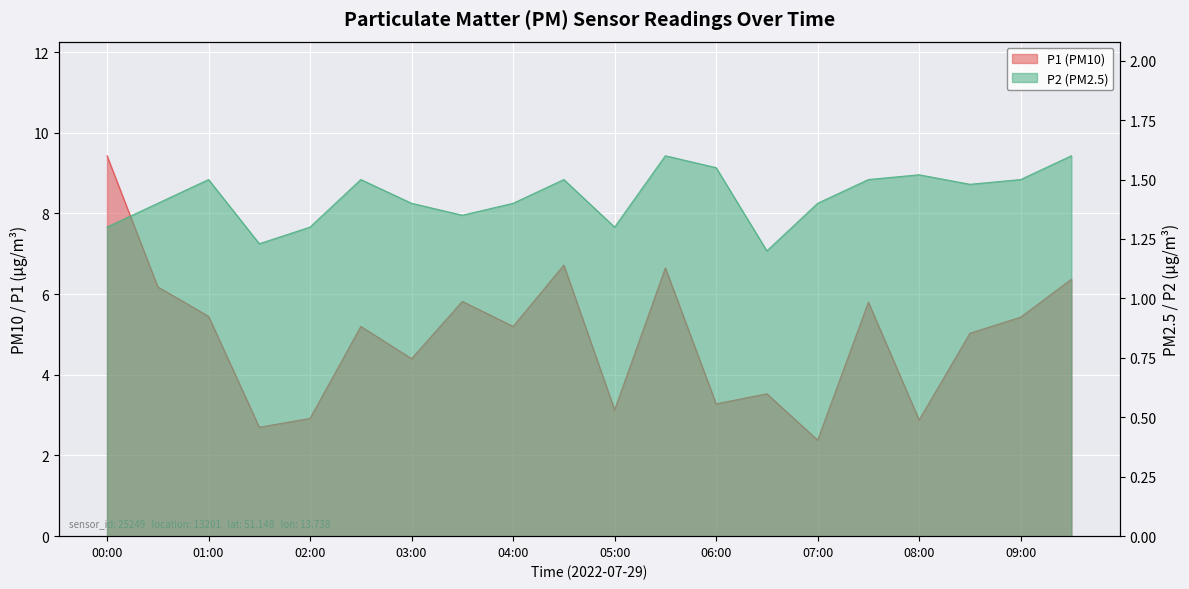

In P1, how many points are higher than both neighbors (excluding endpoints)?

6